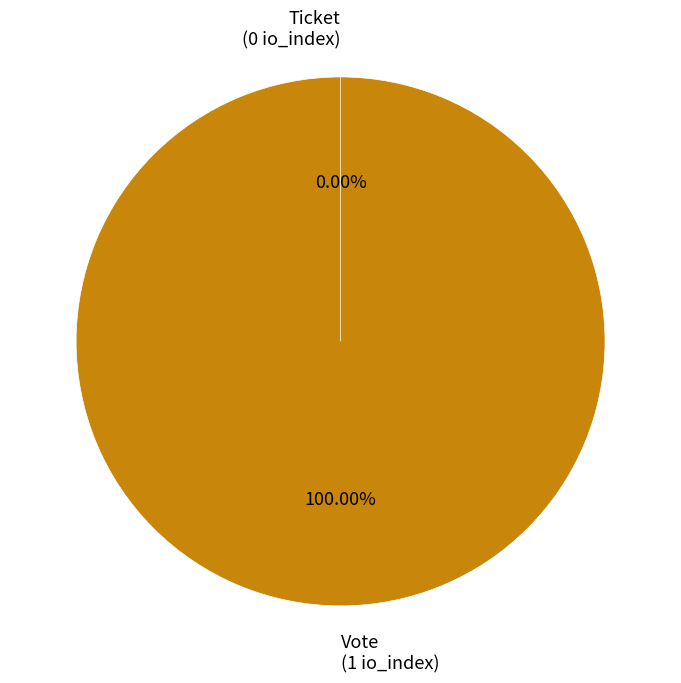

Between Ticket and Vote, which is larger?

Vote